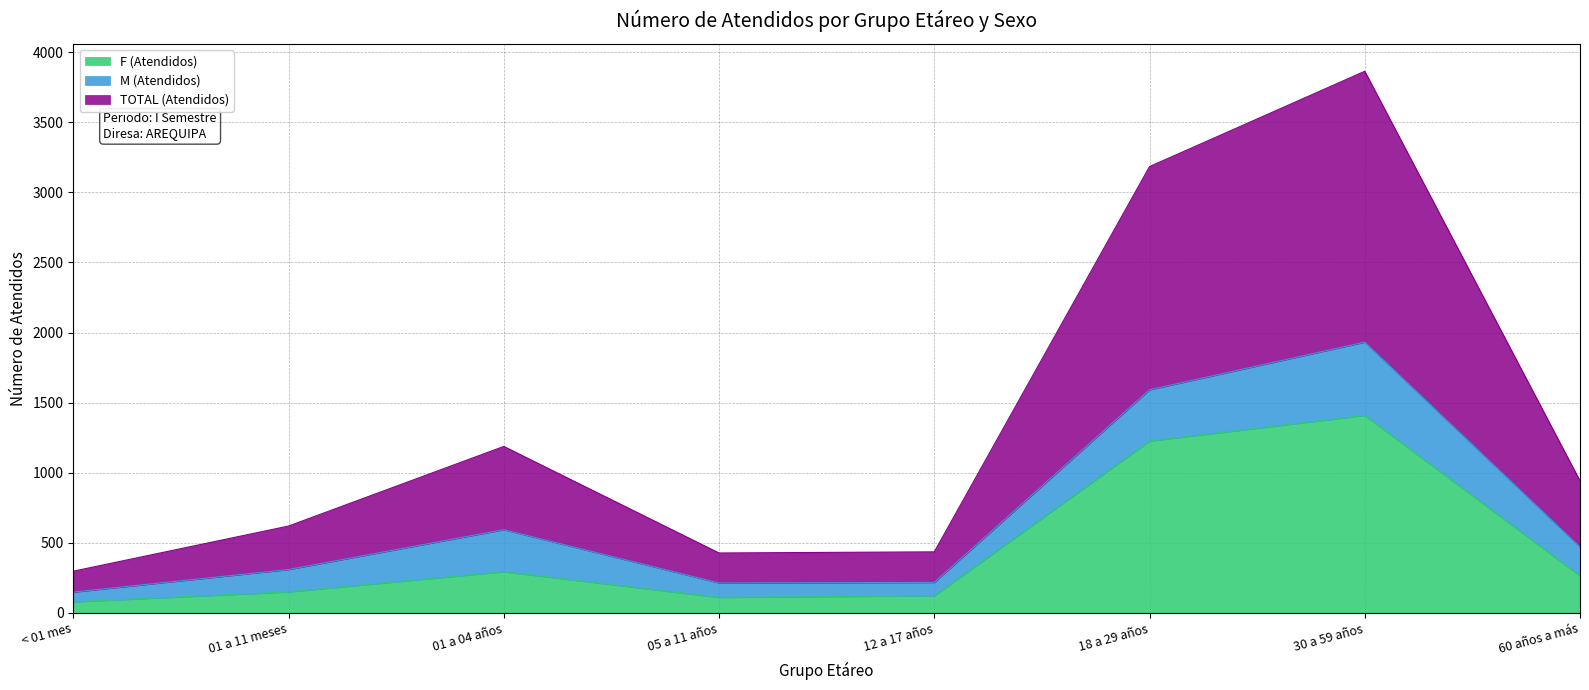

Where is the first local minimum for F (Atendidos)?

05 a 11 años